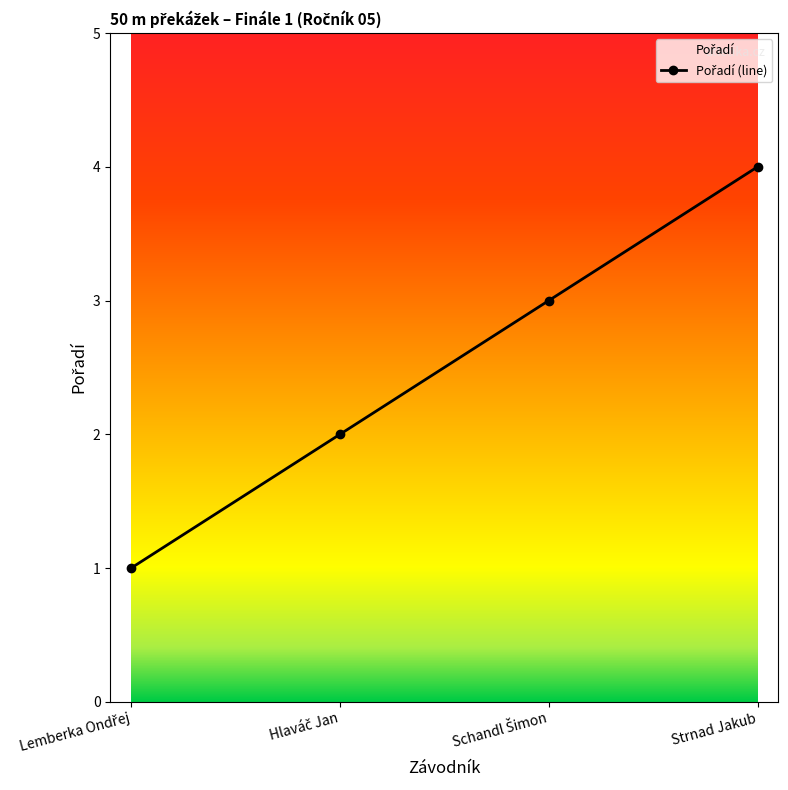

Is it true that the value at Hlaváč Jan is 2?

True